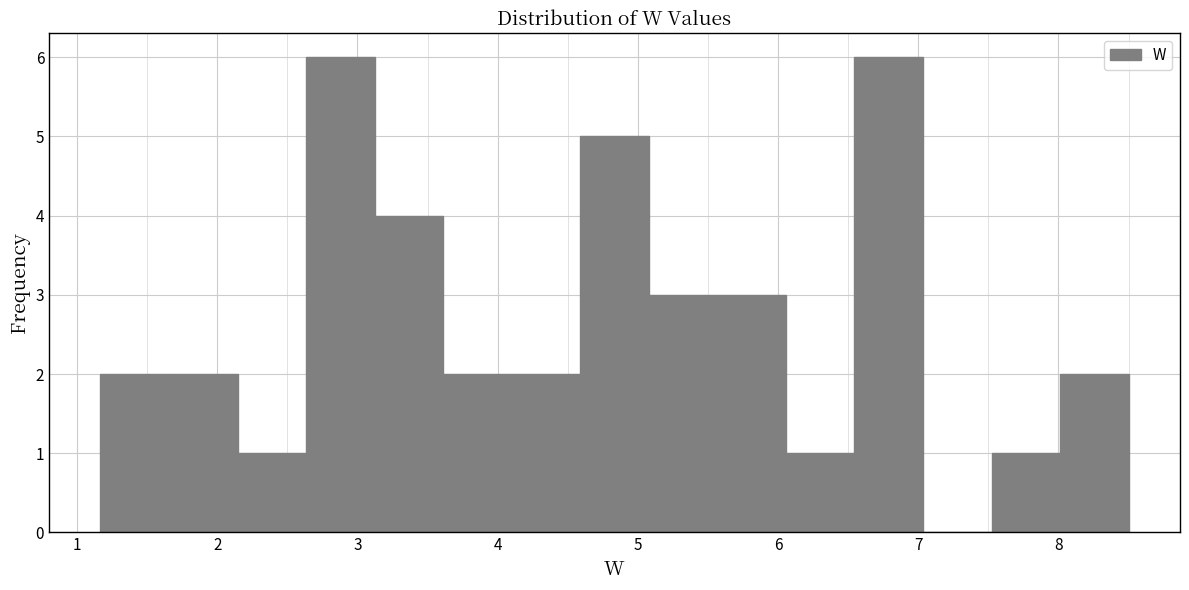

Reading left to right, transcribe this chart: for each bar, give the range it covers on the x-axis and its height. Neither the bar edges nor the heights are printed on the chart, so give them approximately, as read against the axes.

1.2 to 1.7: 2
1.7 to 2.1: 2
2.1 to 2.6: 1
2.6 to 3.1: 6
3.1 to 3.6: 4
3.6 to 4.1: 2
4.1 to 4.6: 2
4.6 to 5.1: 5
5.1 to 5.6: 3
5.6 to 6.1: 3
6.1 to 6.5: 1
6.5 to 7.0: 6
7.0 to 7.5: 0
7.5 to 8.0: 1
8.0 to 8.5: 2